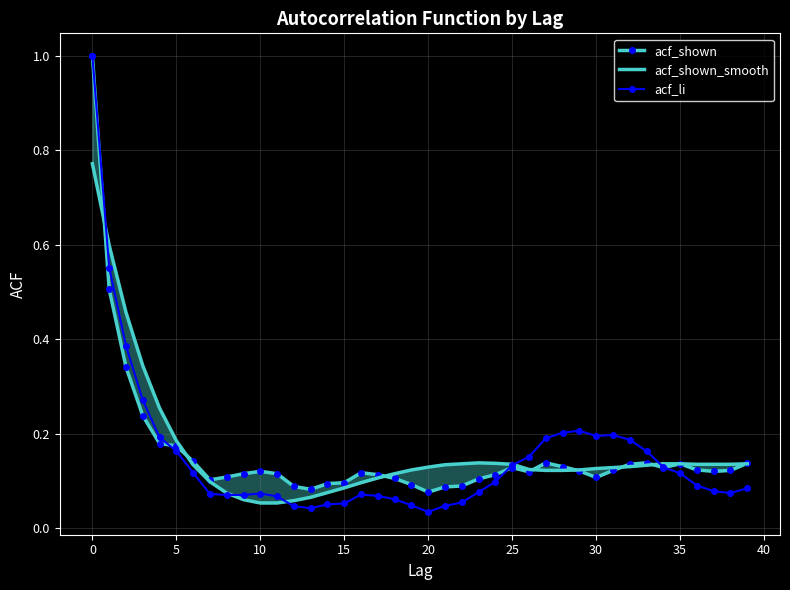

The value of acf_li at 10 is 0.0. True or false?

False